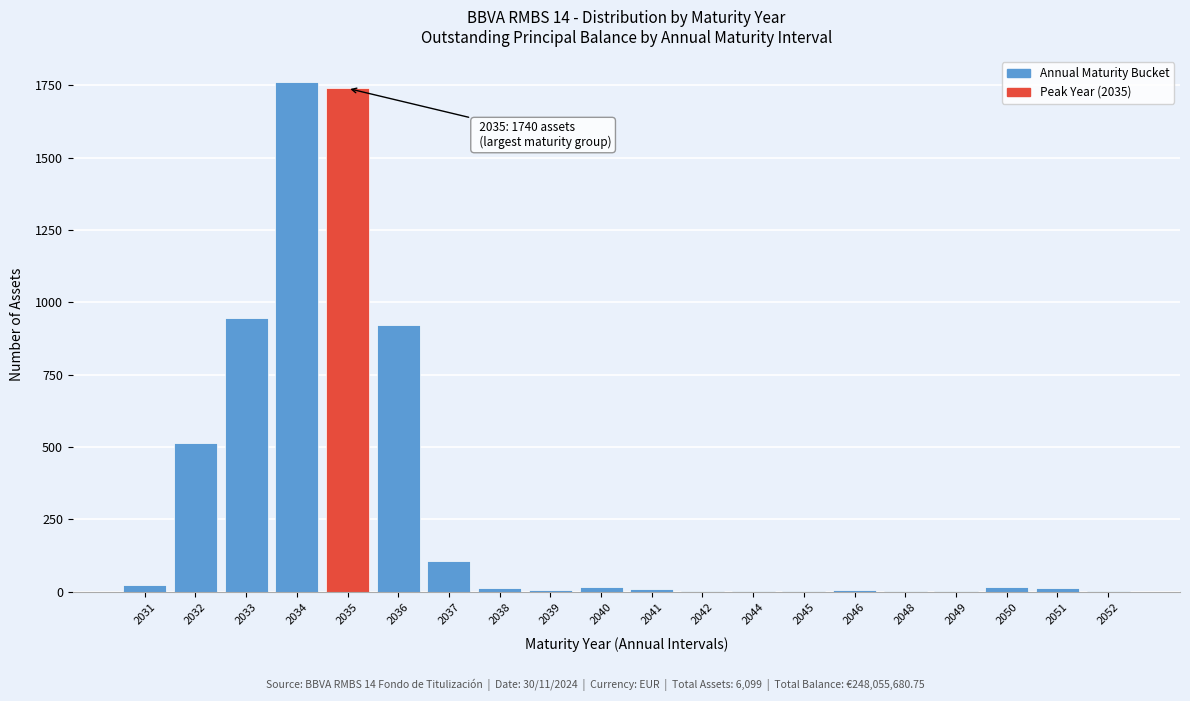

Is it true that the value at 2033 is 946?

True